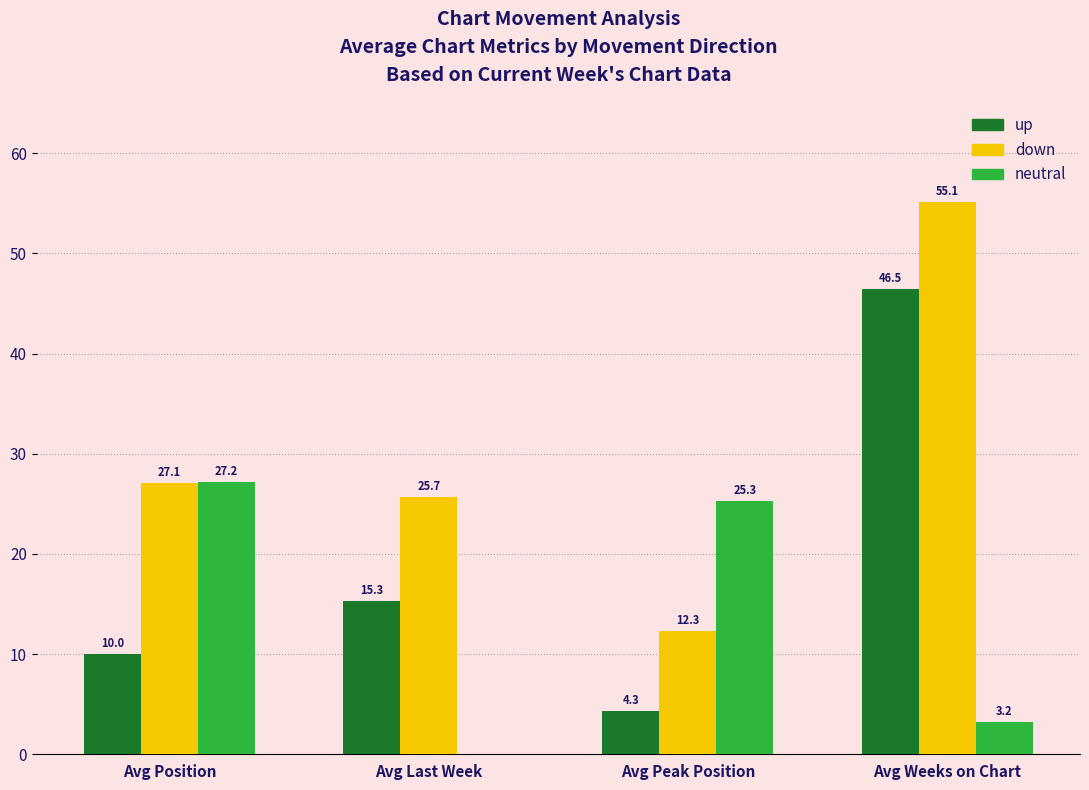

Between Avg Position and Avg Weeks on Chart, which series saw the biggest shift?

up